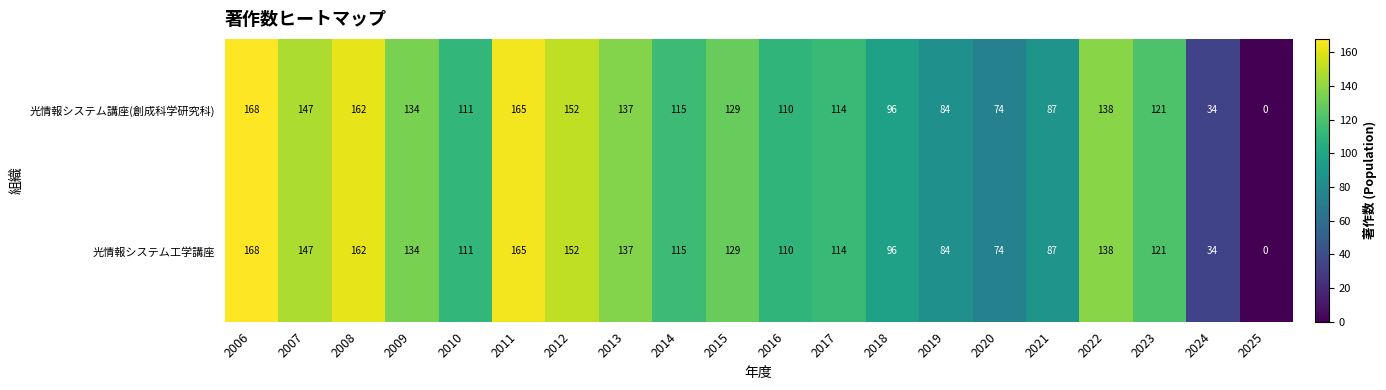

How many values in 光情報システム講座(創成科学研究科) are above zero?

19